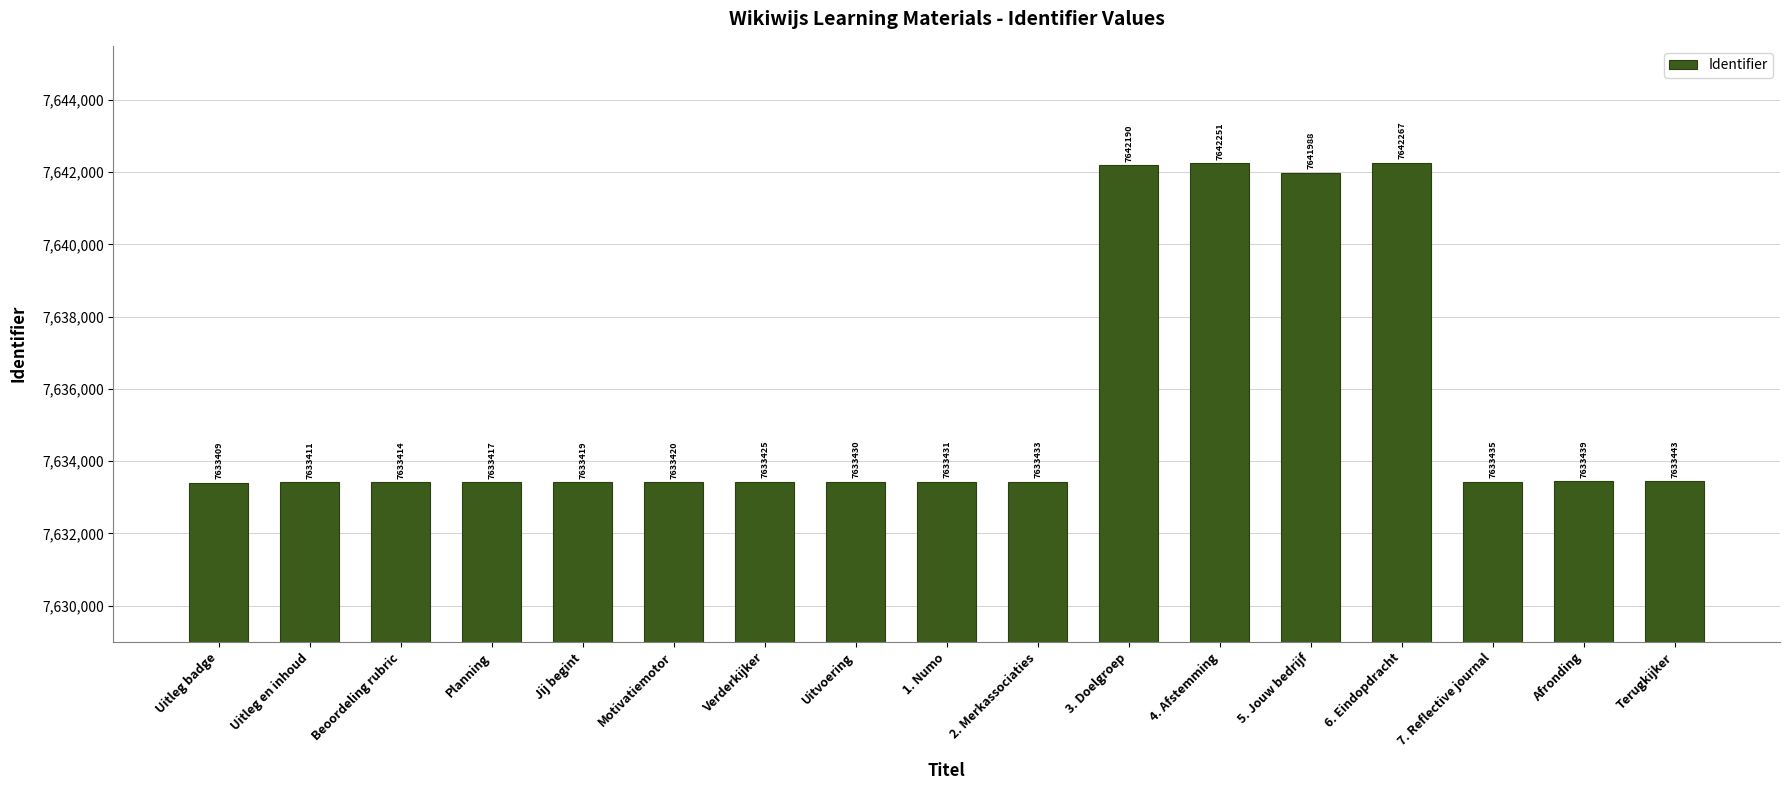

What is the value of the 12th bar from the left?

7642251